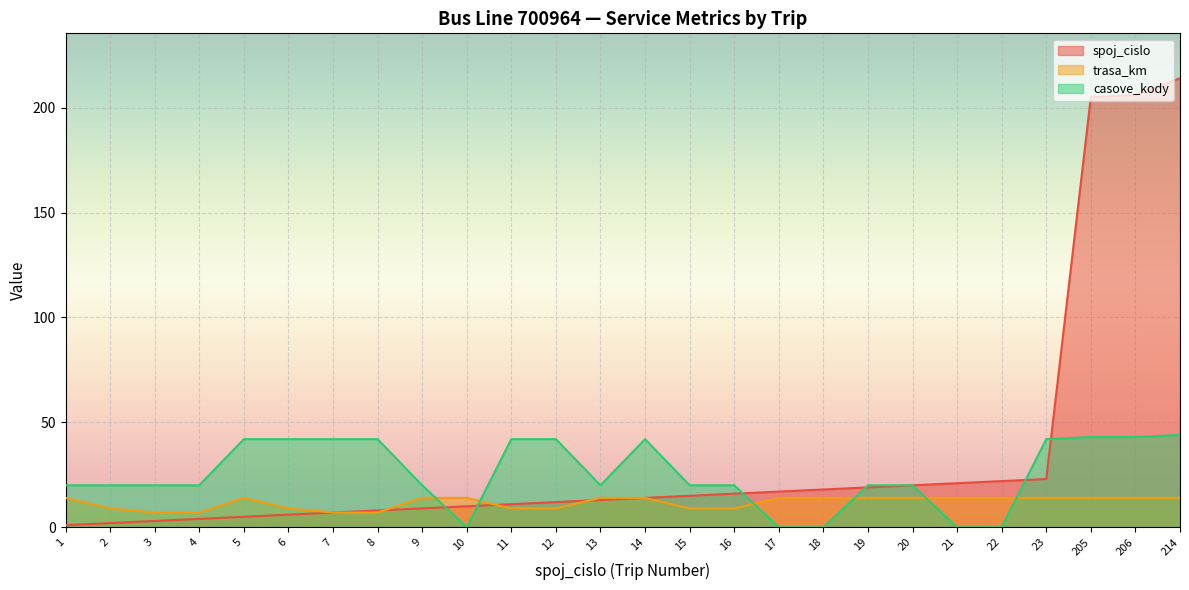

Between 7 and 13, which series saw the biggest shift?

casove_kody